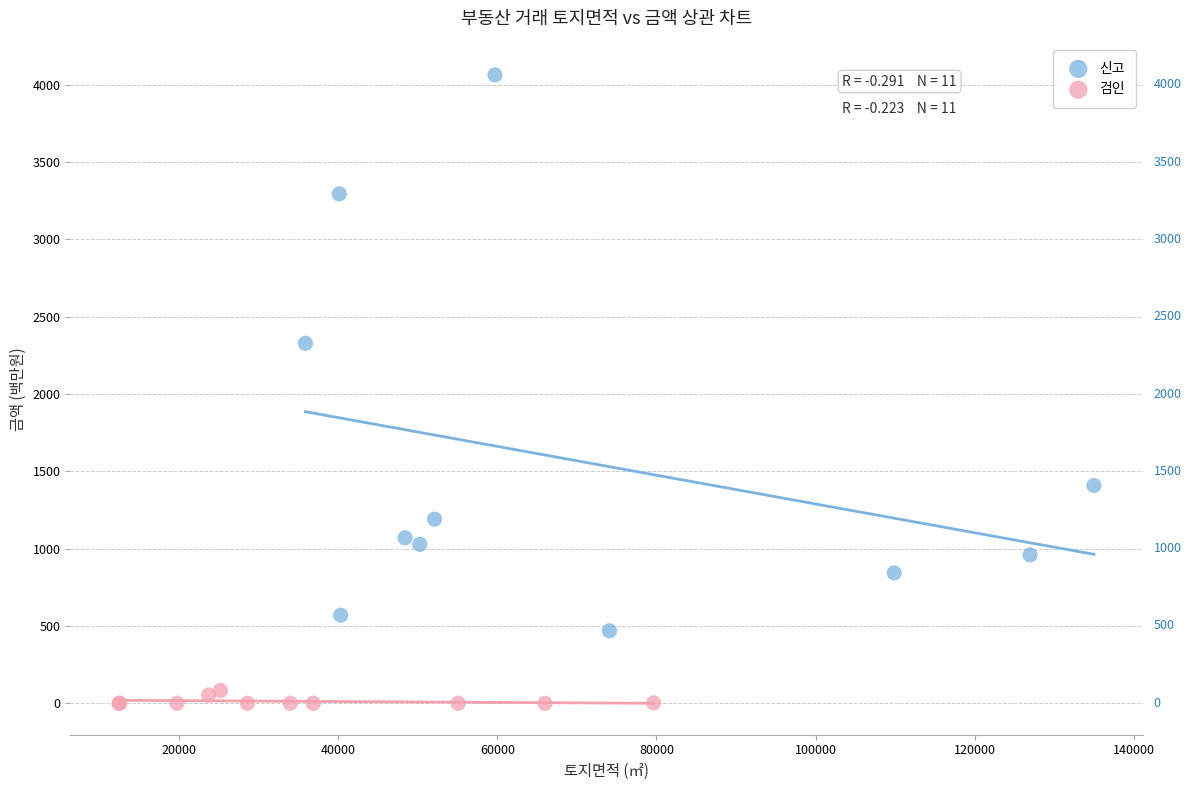

Which series has the widest spread of Y values?

신고